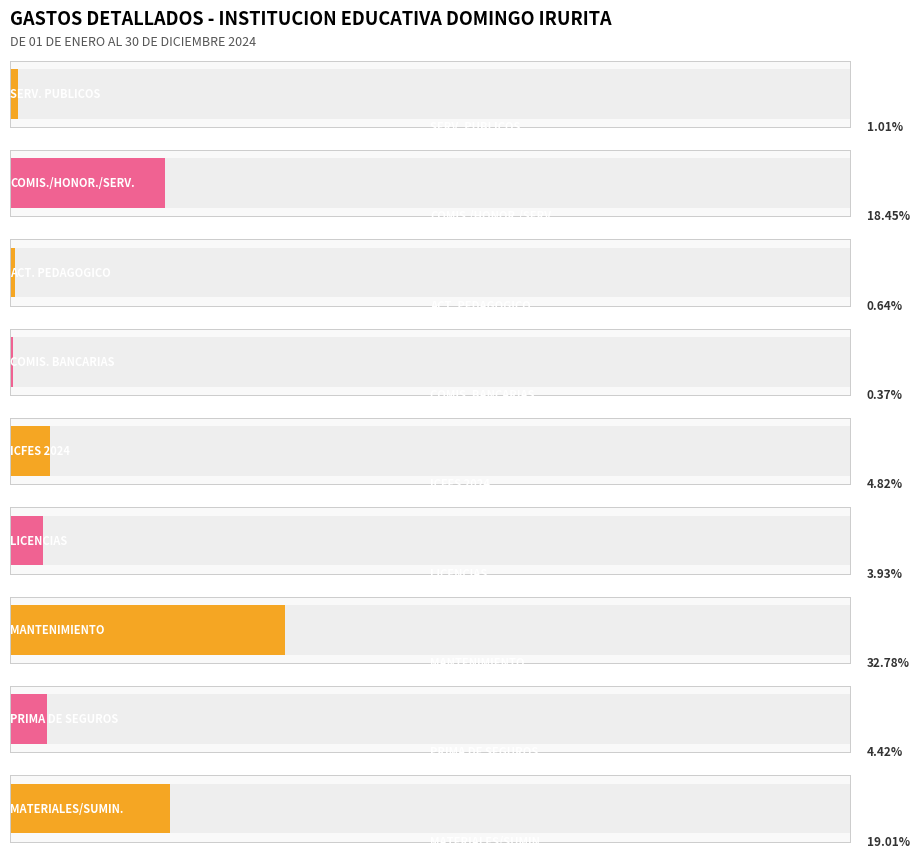

Reading left to right, list all the values displayed in this chart.

1255895	23000000	797000	461006	6006000	4900000	40859716	5507427	23691793